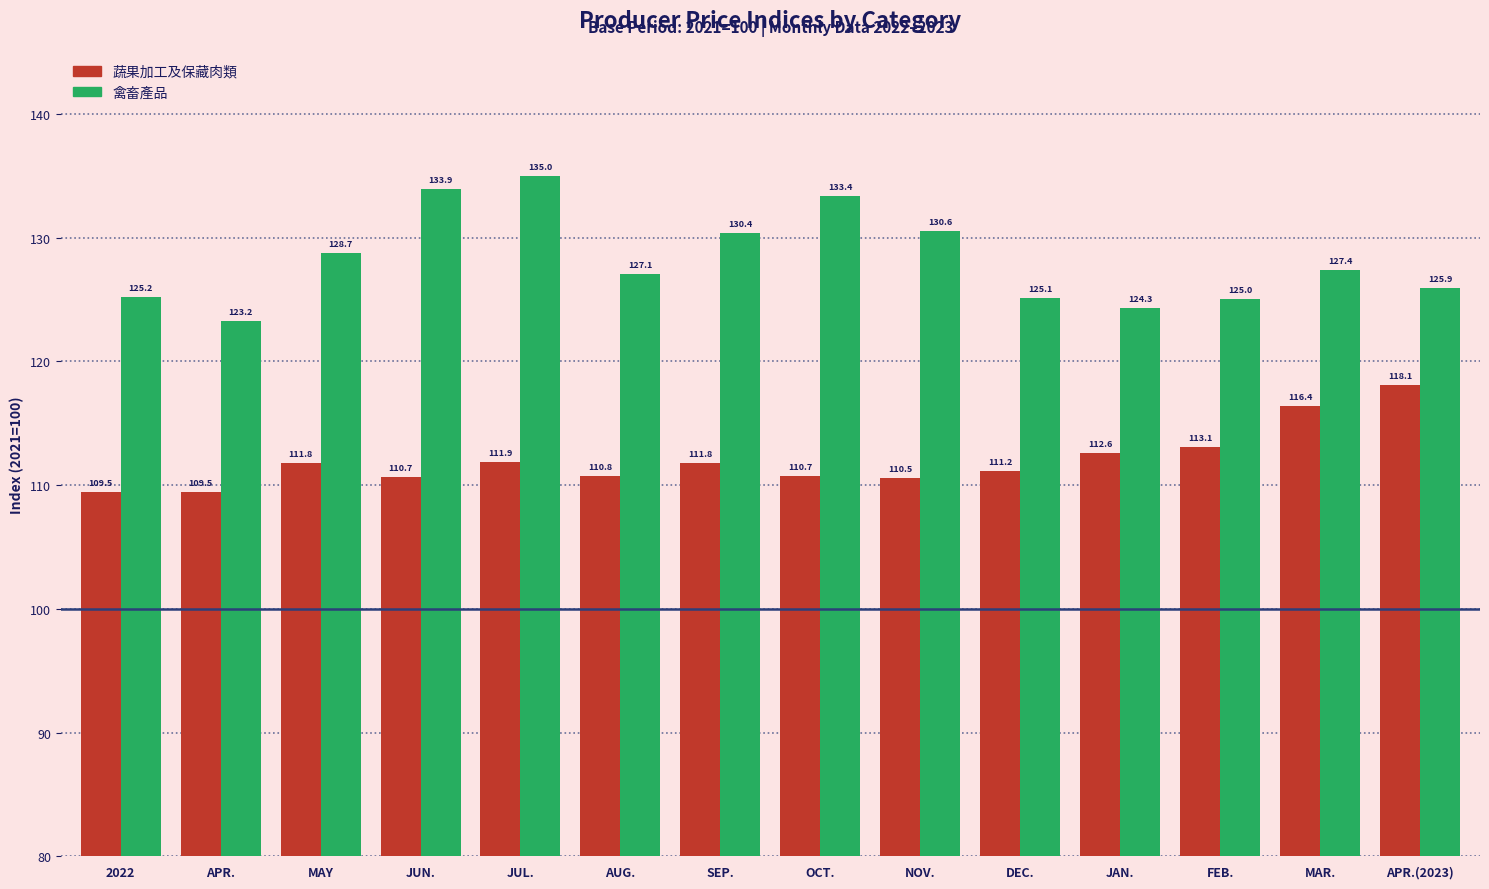

Rank the series at DEC. from lowest to highest value.

蔬果加工及保藏肉類, 禽畜產品